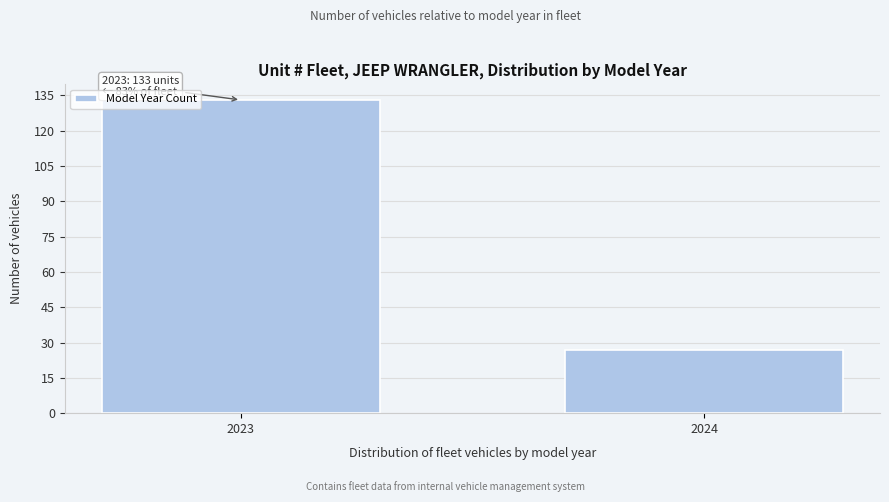

Reading left to right, transcribe all the data shown in this chart.

133	27